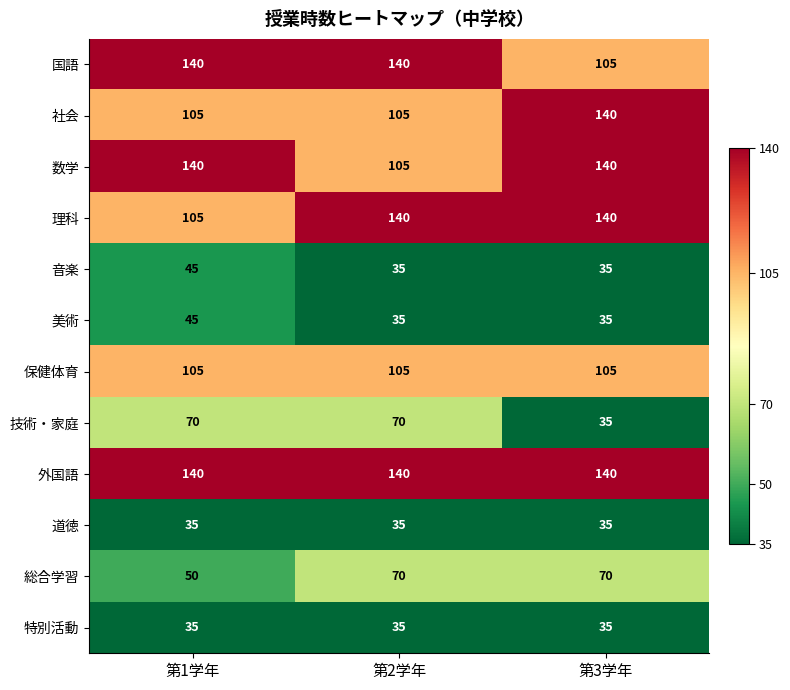

What is the sum of the 美術 values at 第1学年 and 第2学年?

80